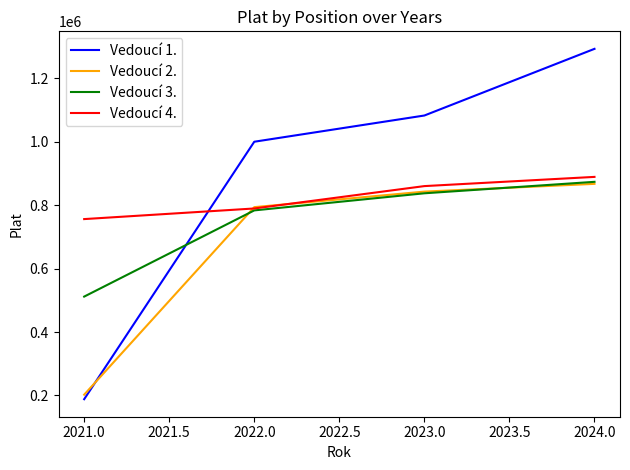

The value of Vedoucí 3. at 2024.0 is 290830. True or false?

False